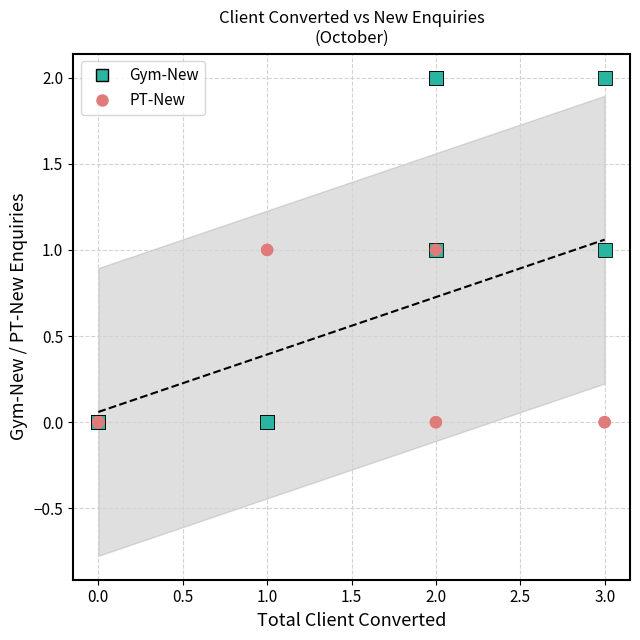

What is the X range (max minus min) for the scatter plot?

3